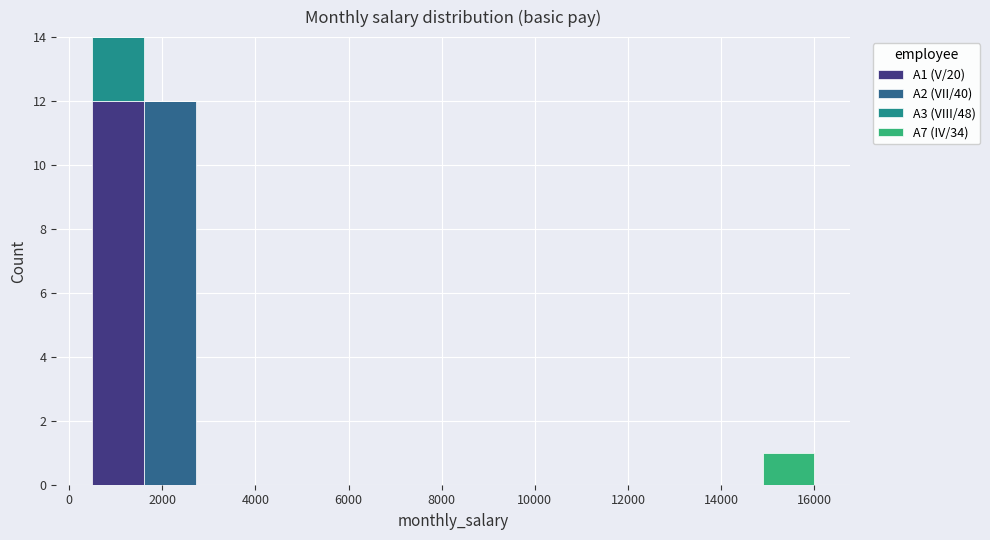

What is the total height of the stacked bar covering 14800 to 16000 on the x-axis? Neither the bar edges nor the heights are printed on the chart, so give them approximately, as read against the axes.

1